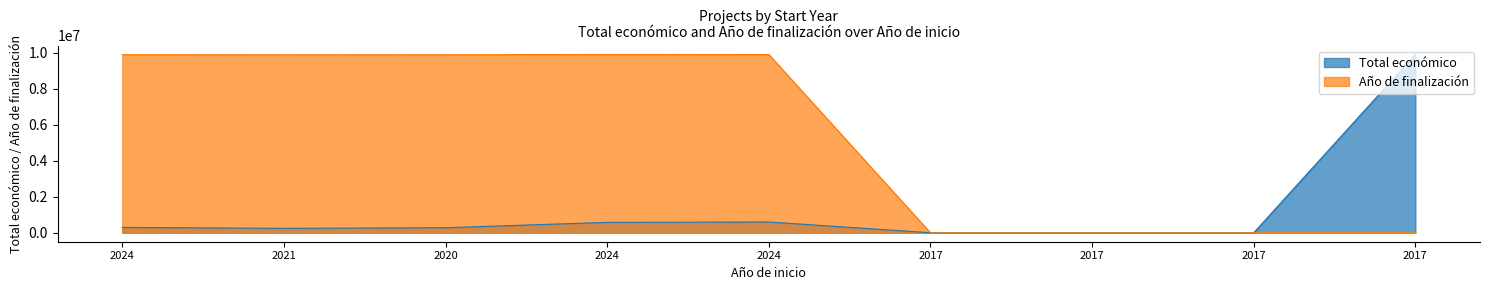

At which category does the chart reach its peak across all series?

2017